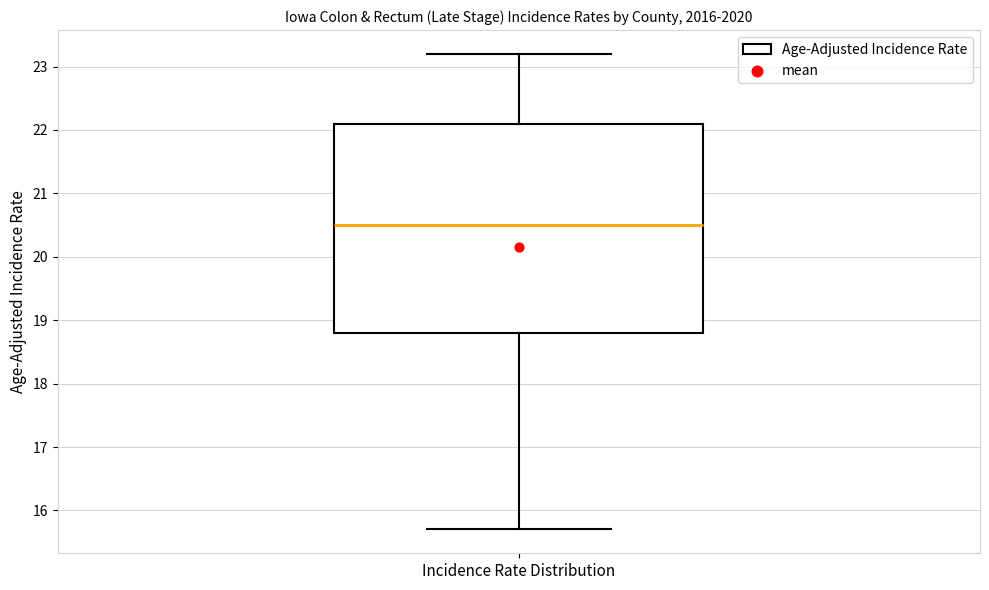

Transcribe this box plot: give where the median line is, the range the box spans, and where the two whiskers end, as read against the y-axis. The values are not printed on the chart, so give them approximately, as read against the axis.

median 20.5, box 18.8 to 22.1, whiskers 15.7 to 23.2